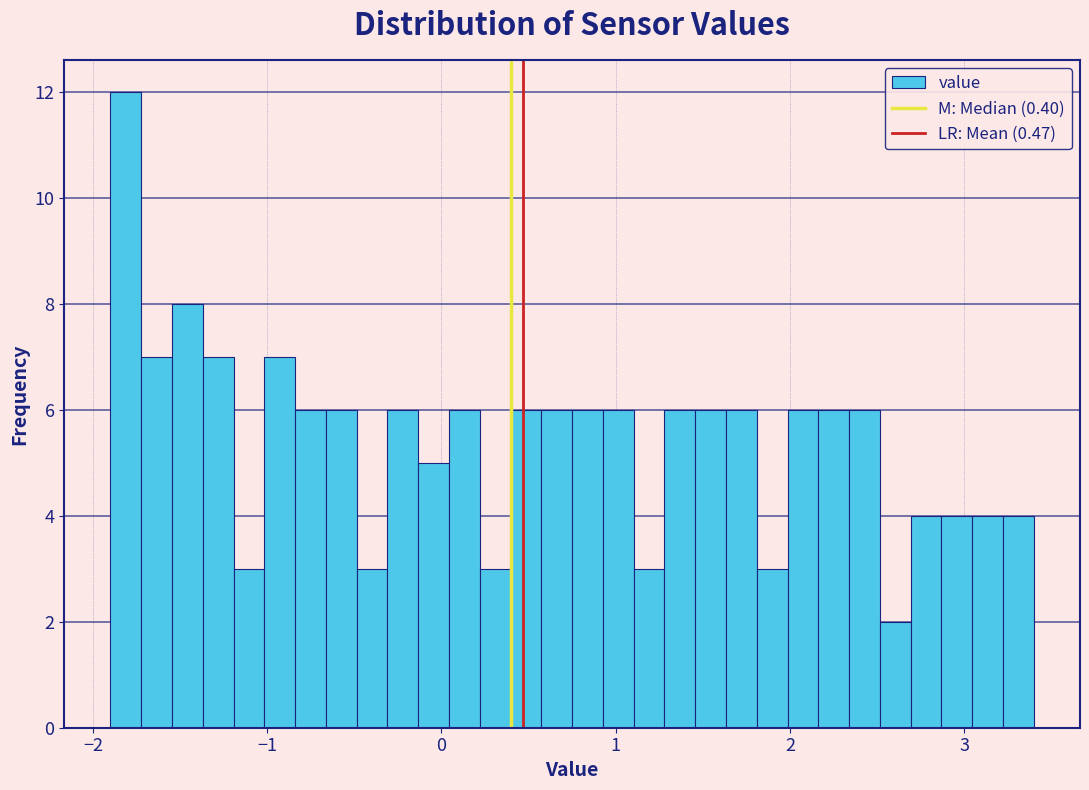

Around what value on the x-axis is the tallest bar? Give the approximate position of its centre, as read against the axis.

-1.8